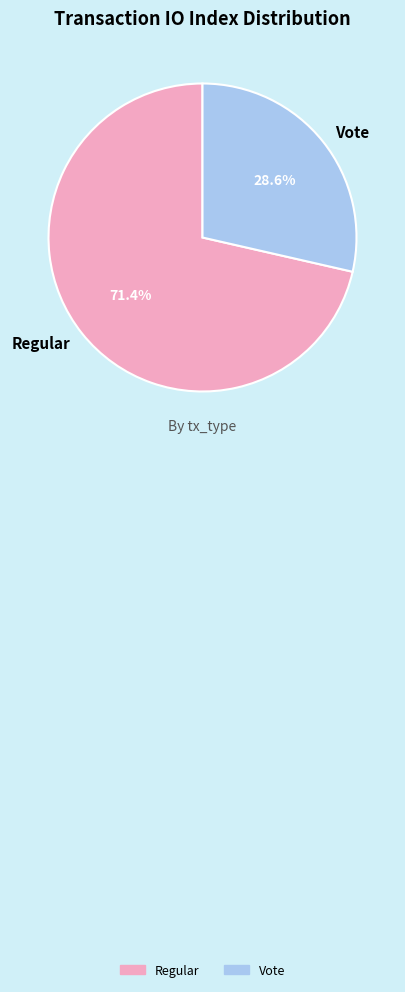

To the nearest percent, what percentage of the pie is Vote?

29%